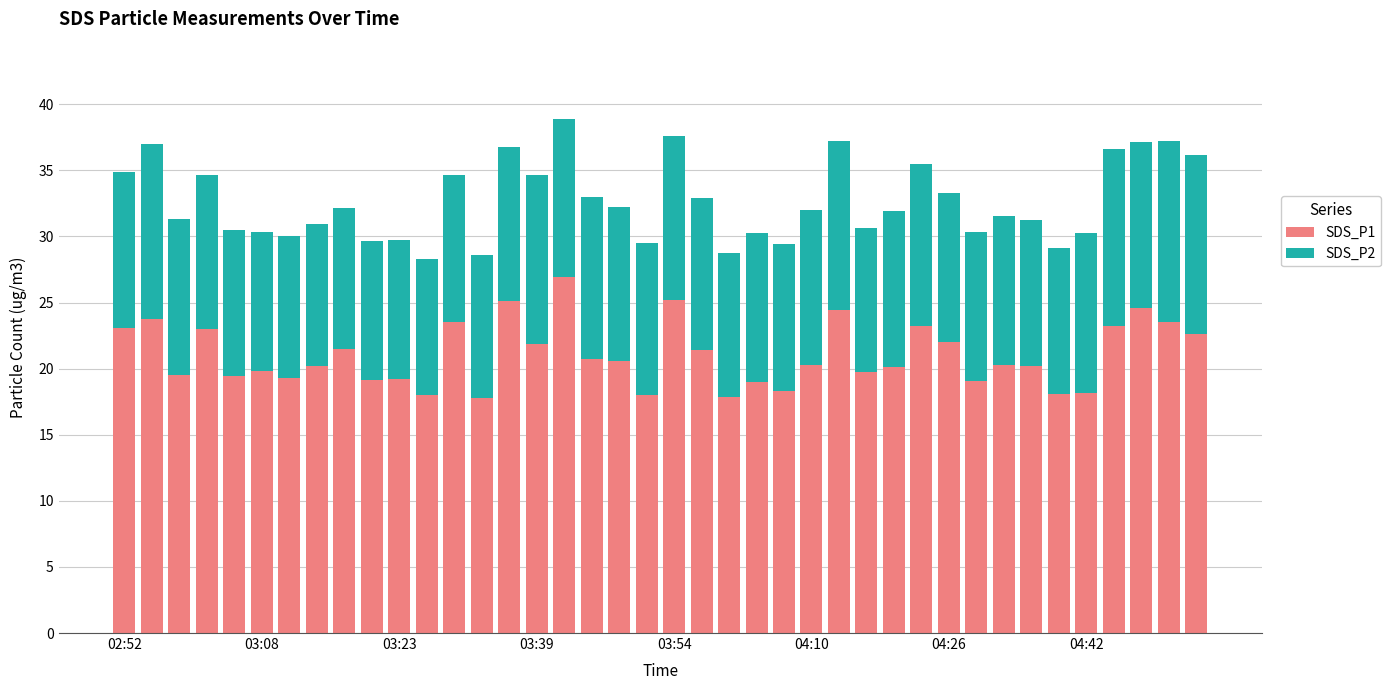

What is the difference between the maximum and second lowest values in the SDS_P1 series?

9.0